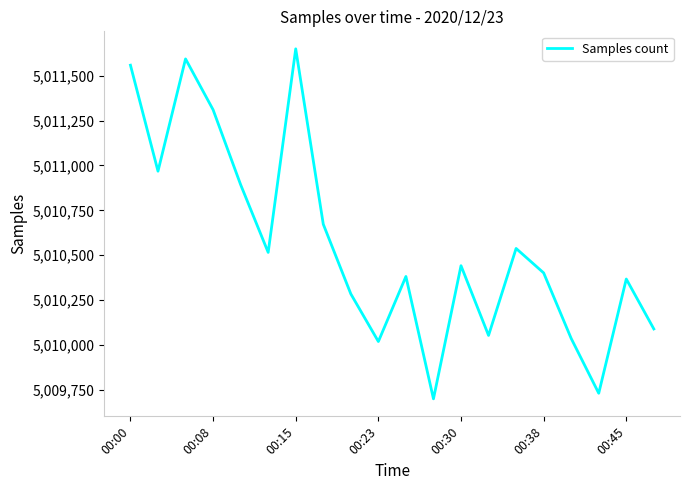

Does the chart have visible grid lines?

No